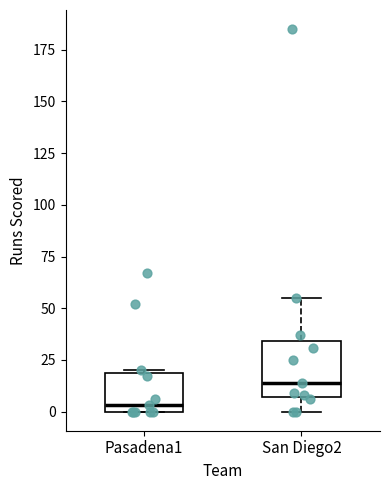

Reading left to right, read every box against the y-axis: the position of its median line, the range the box covers, and the ends of its whiskers. The values are not printed on the chart, so give them approximately, as read against the axis.

Pasadena1: median 5, box 0 to 20, whiskers 0 to 20
San Diego2: median 15, box 5 to 35, whiskers 0 to 55